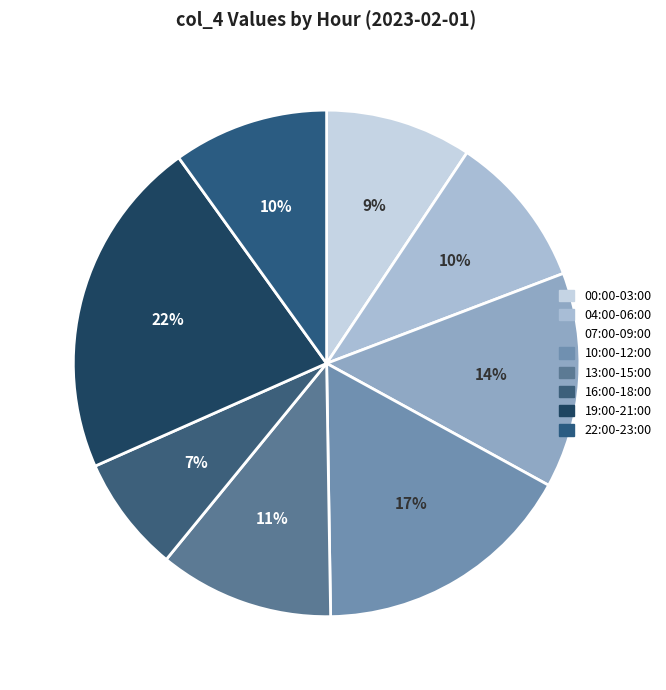

How many slices are in this pie chart?

8